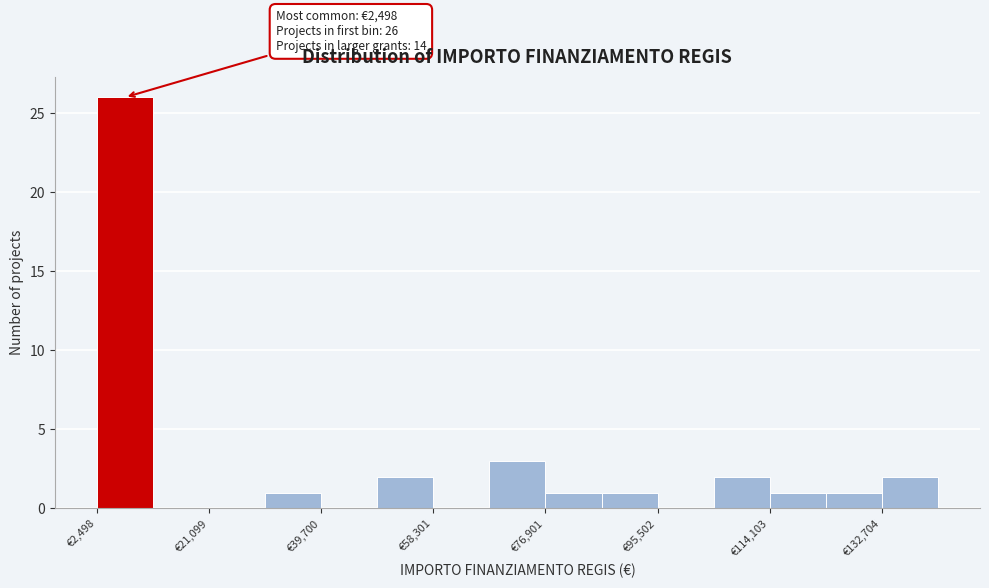

Which range on the x-axis has the tallest bar?

2000 to 12000